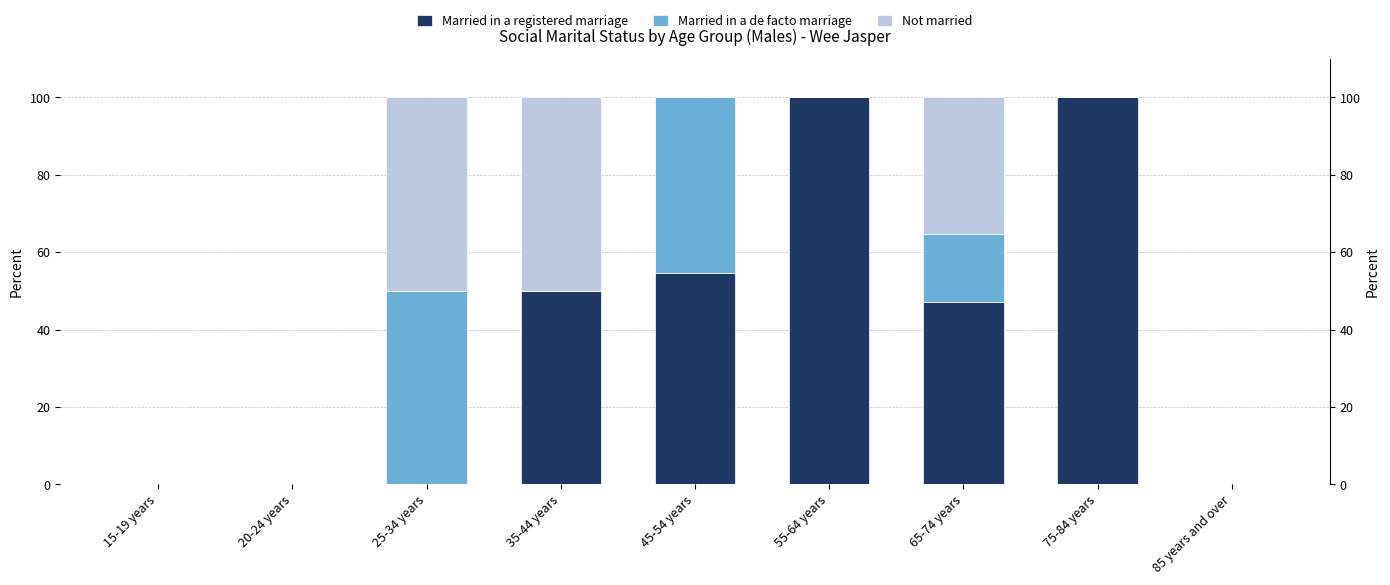

Reading left to right, what are all the values shown in this chart?

Married in a registered marriage: 15-19 years=0.0	20-24 years=0.0	25-34 years=0.0	35-44 years=50.0	45-54 years=54.5	55-64 years=100.0	65-74 years=47.1	75-84 years=100.0	85 years and over=0.0
Married in a de facto marriage: 15-19 years=0.0	20-24 years=0.0	25-34 years=50.0	35-44 years=0.0	45-54 years=45.5	55-64 years=0.0	65-74 years=17.6	75-84 years=0.0	85 years and over=0.0
Not married: 15-19 years=0.0	20-24 years=0.0	25-34 years=50.0	35-44 years=50.0	45-54 years=0.0	55-64 years=0.0	65-74 years=35.3	75-84 years=0.0	85 years and over=0.0